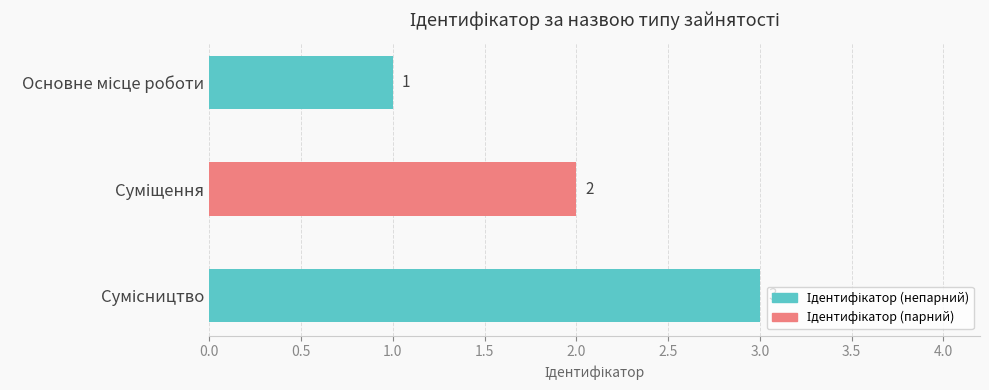

What is the maximum value shown in the chart?

3